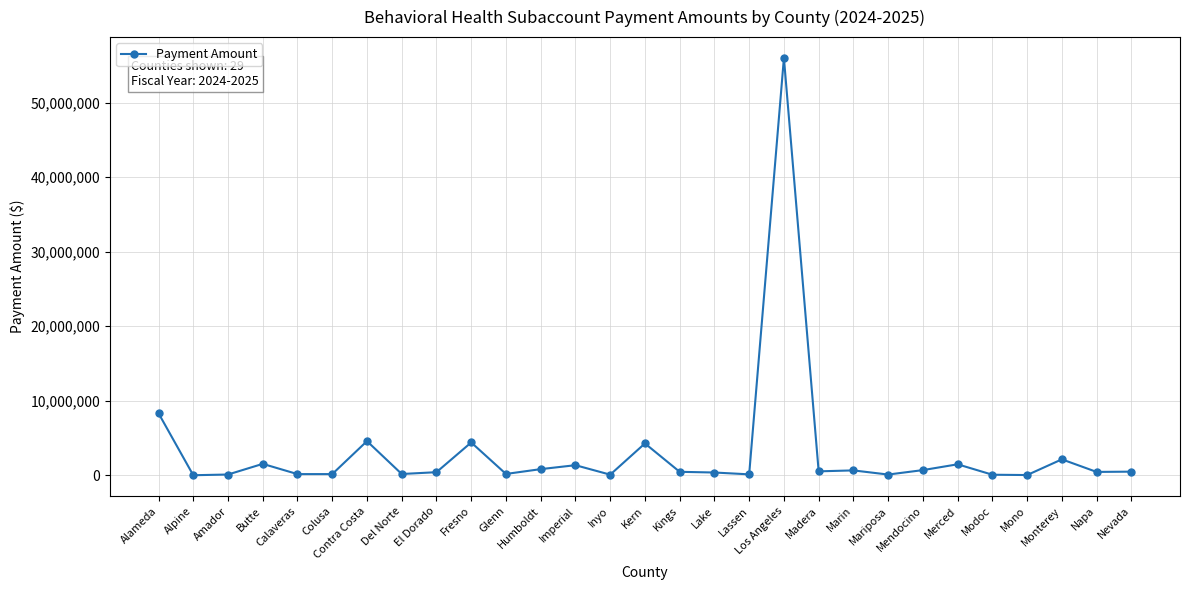

What is the change in value from Lake to Los Angeles?

+55593996.8